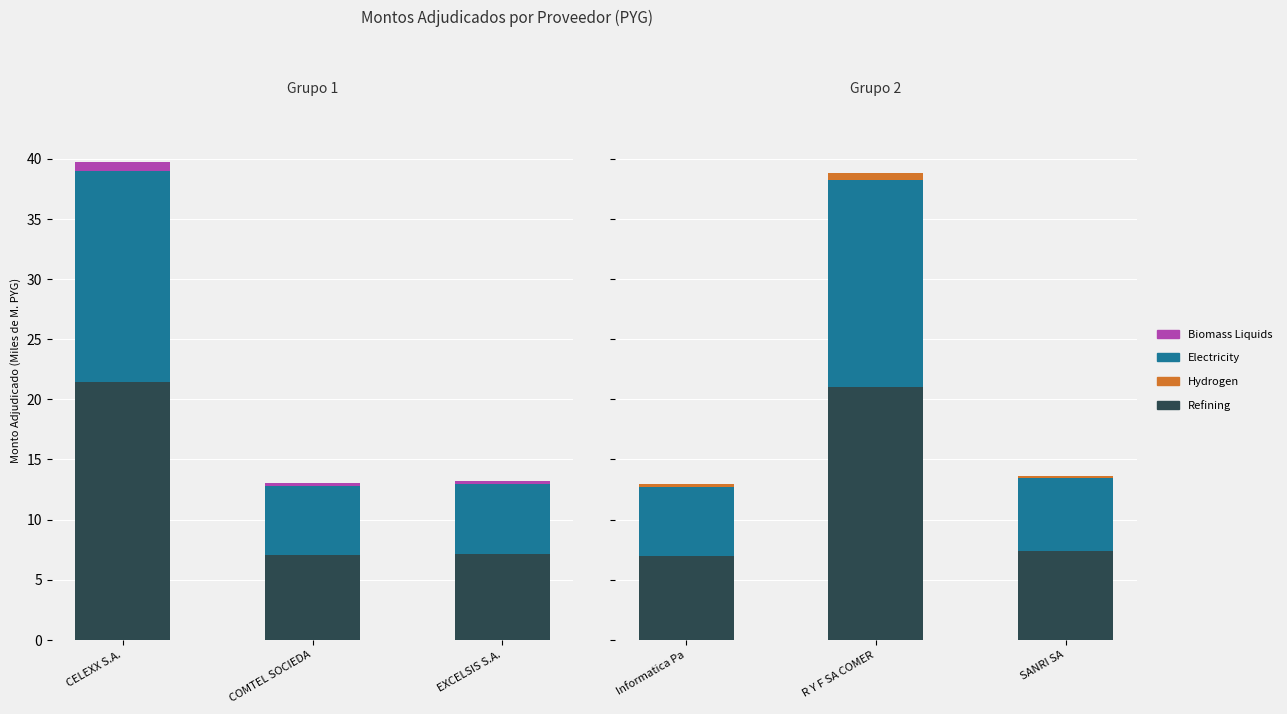

What is the lowest value of the Electricity series?

5730749986.5